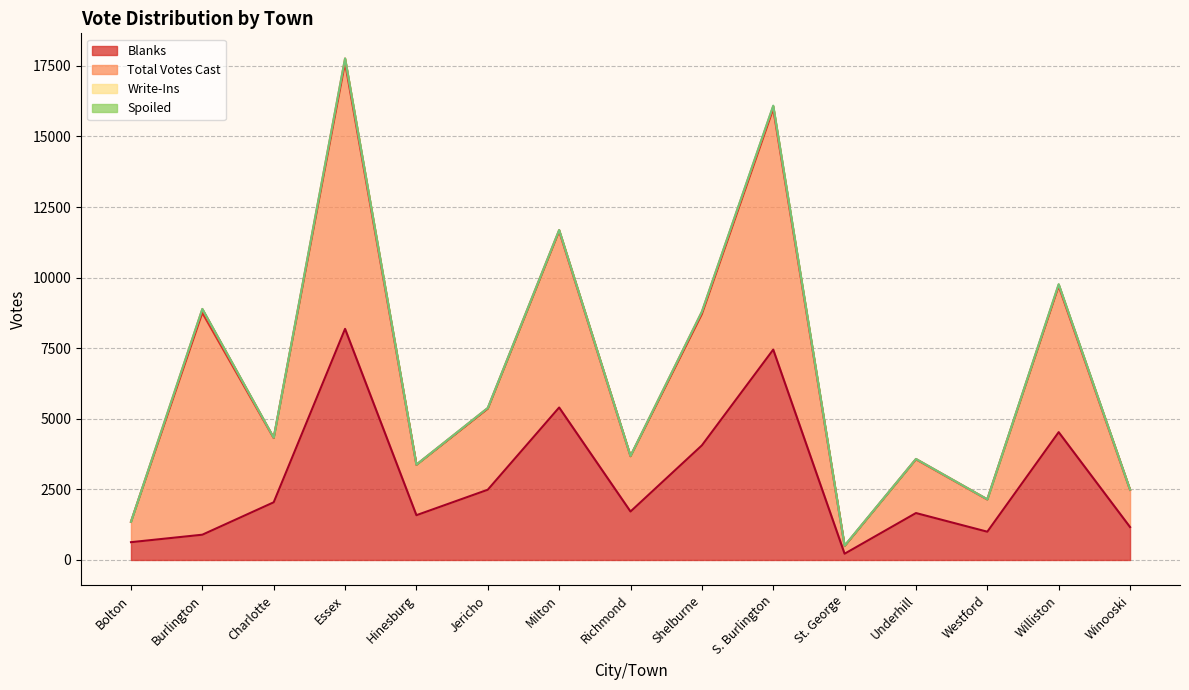

How many values in the Spoiled series exceed 0?

5